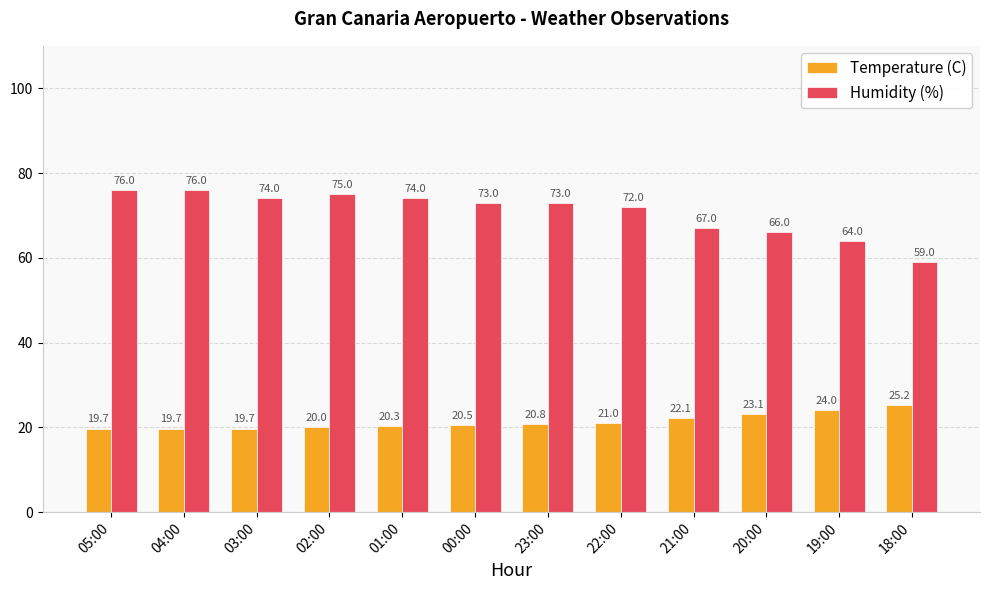

What is the sum of all Temperature (C) values?

256.1